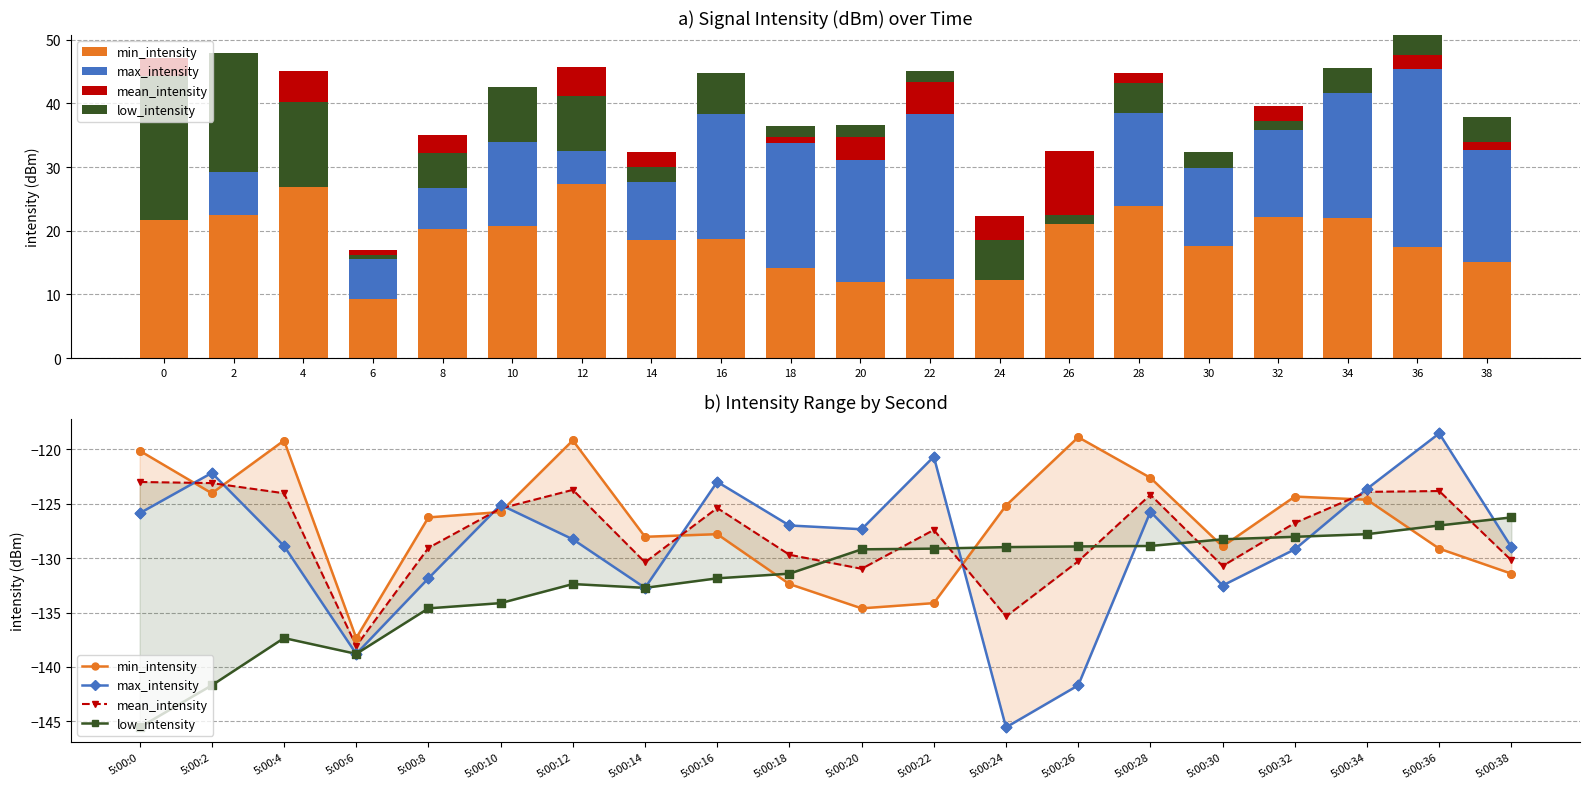

What is the total value across all series at 5:00:8?

-521.8